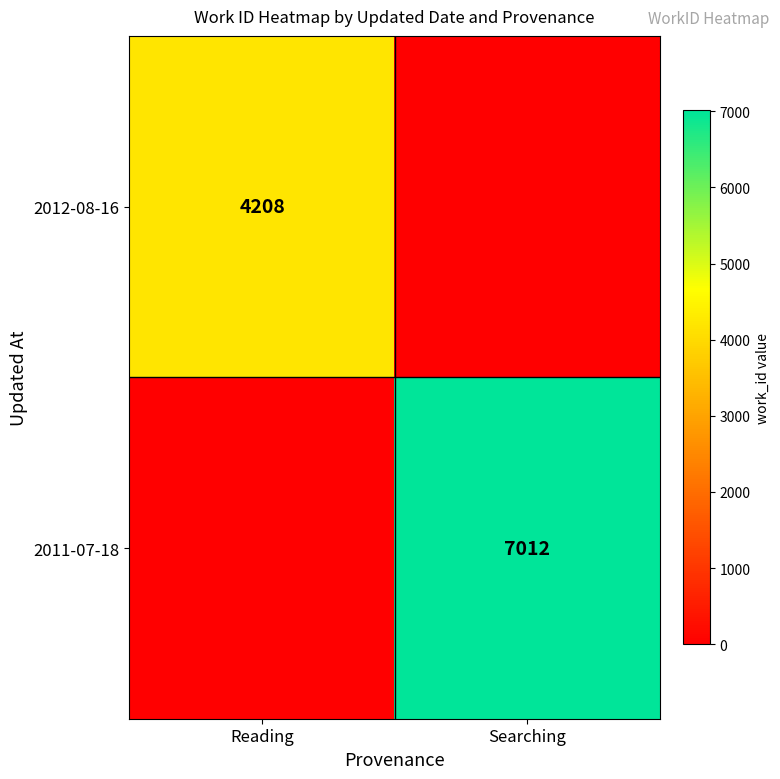

True or false: 2012-08-16 has a value of 7352 at Reading.

False